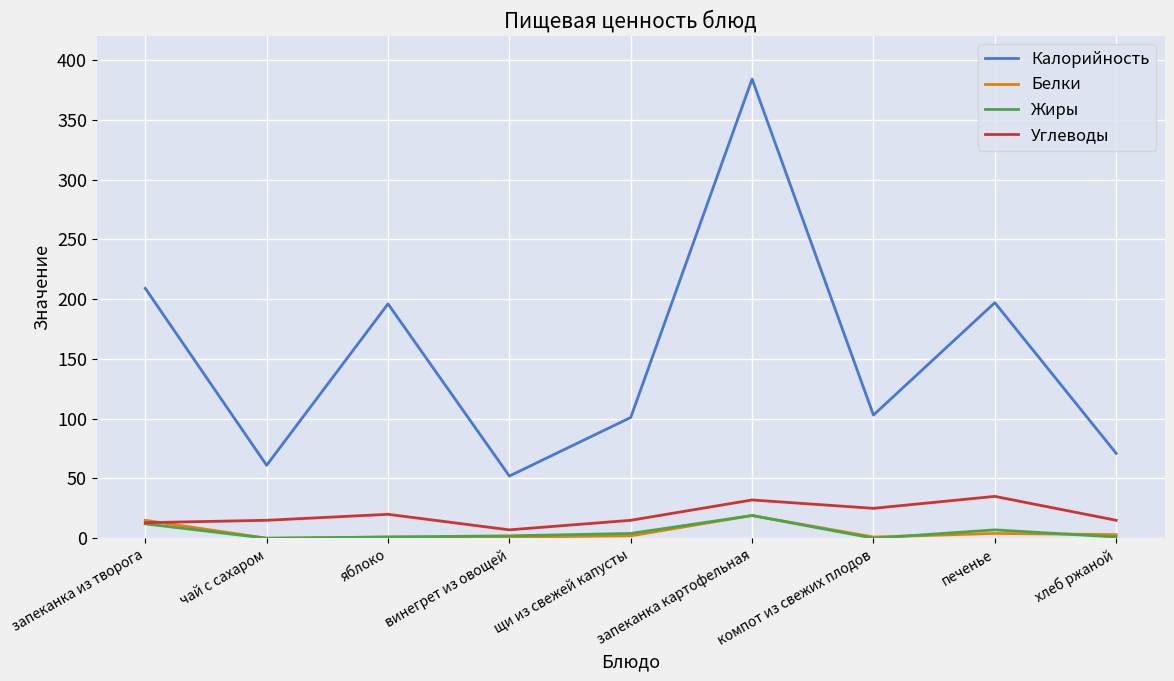

At which category does the chart reach its peak across all series?

запеканка картофельная